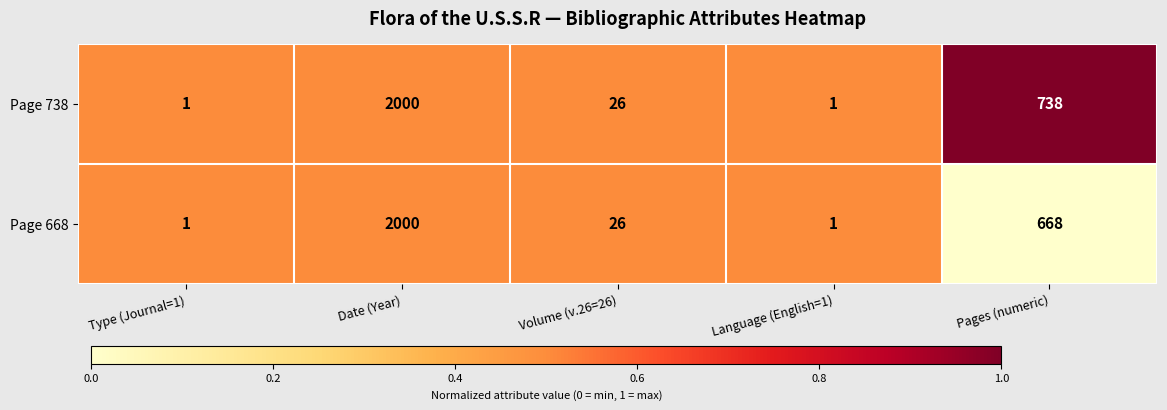

Which series has the largest total across all categories?

Page 738